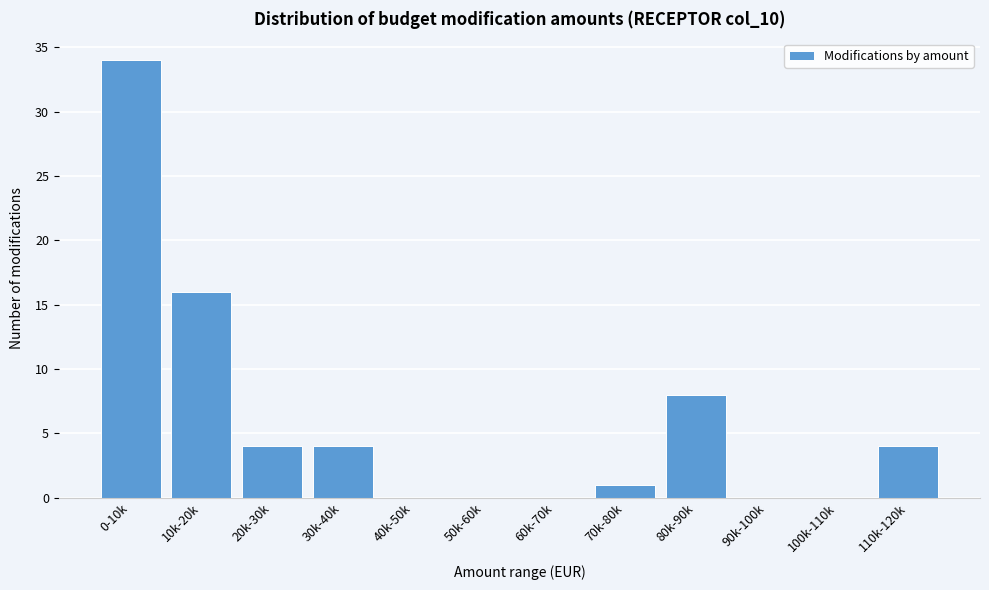

Reading left to right, what are all the values shown in this chart?

0-10k=34	10k-20k=16	20k-30k=4	30k-40k=4	40k-50k=0	50k-60k=0	60k-70k=0	70k-80k=1	80k-90k=8	90k-100k=0	100k-110k=0	110k-120k=4